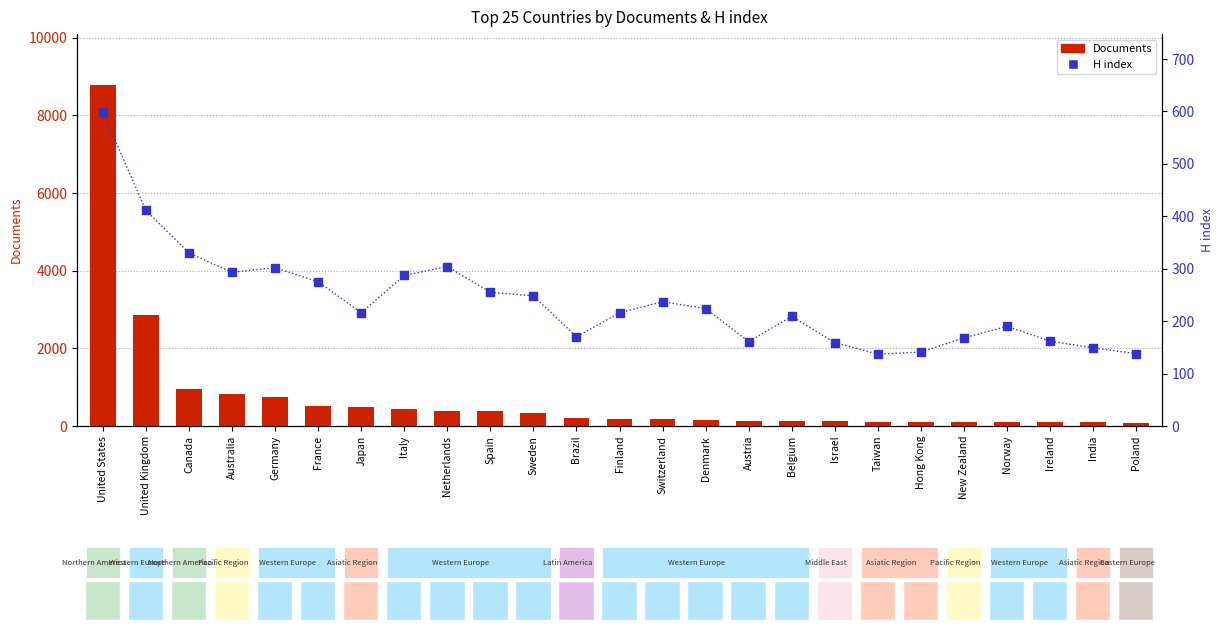

Which series reaches the minimum Y coordinate?

Documents